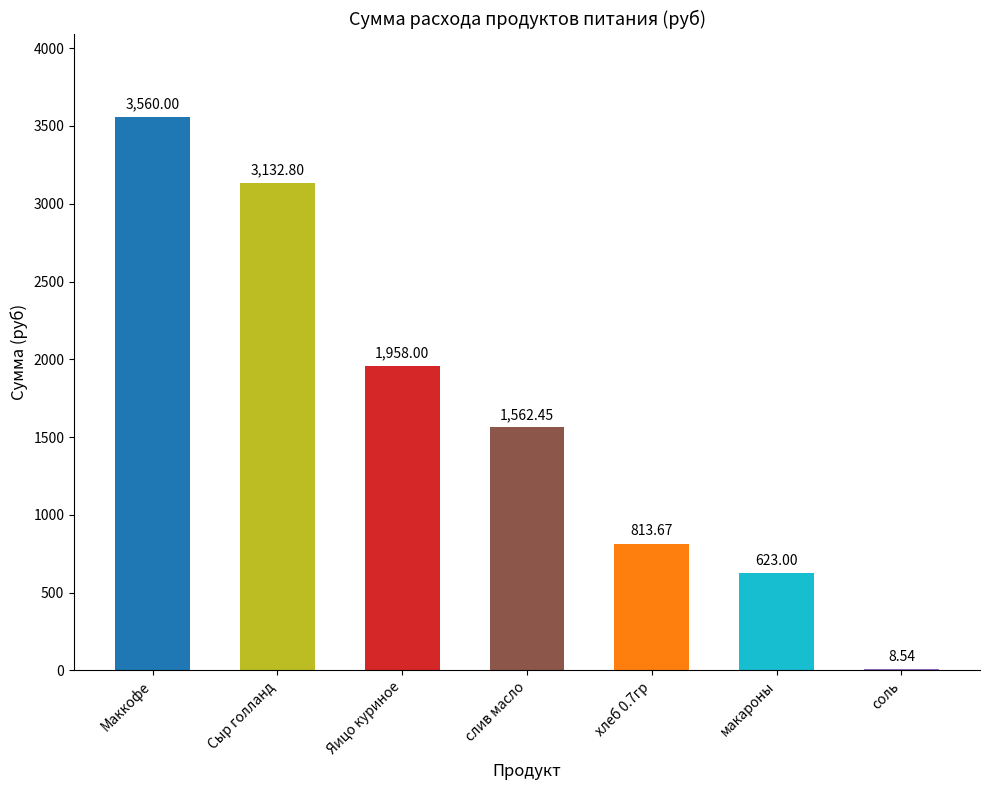

Is it true that the value at Яицо куриное is 1958.0?

True